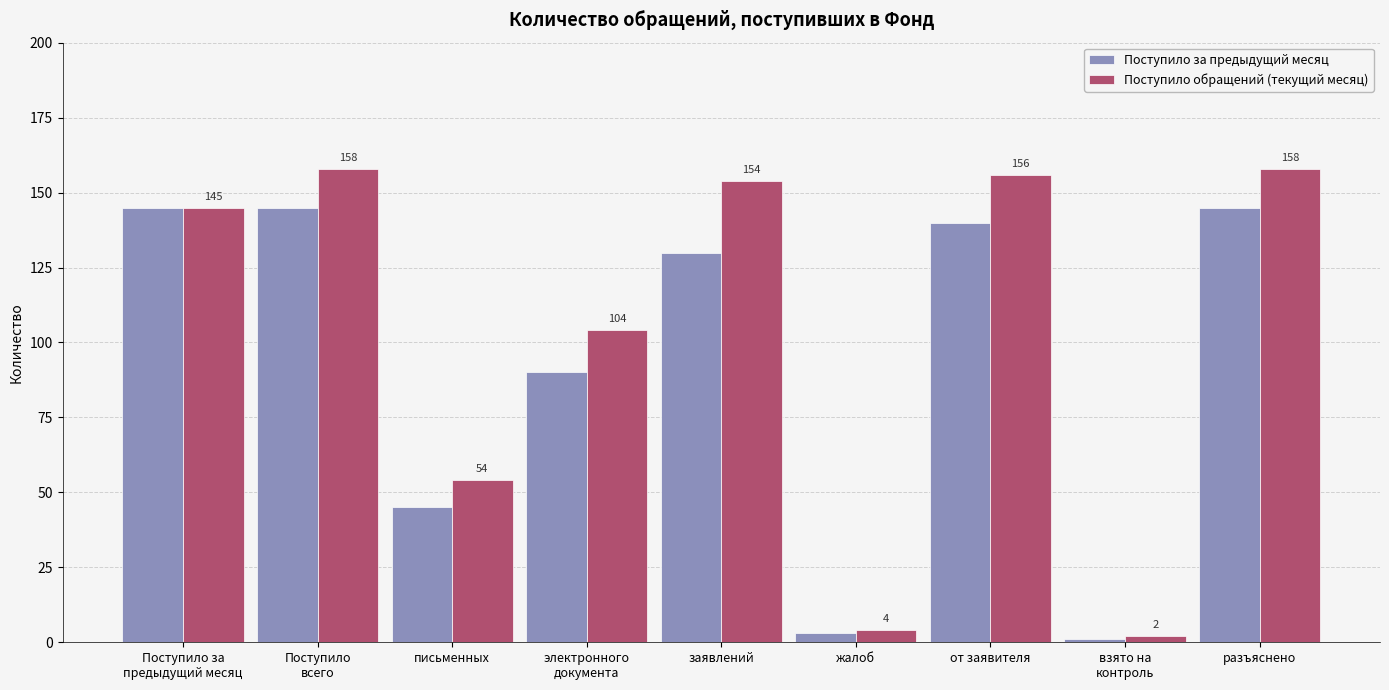

What is the difference between the maximum and minimum values in the Поступило обращений (текущий месяц) series?

156